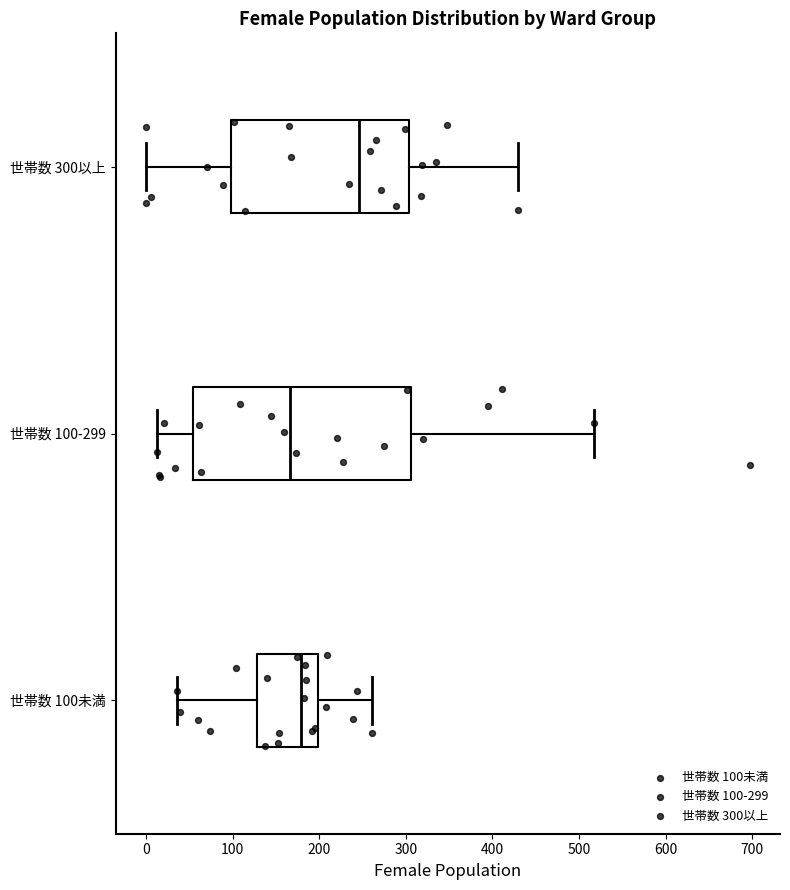

Where does the left whisker of the box for 世帯数 300以上 end on the x-axis? The values are not printed on the chart, so give them approximately, as read against the axis.

0